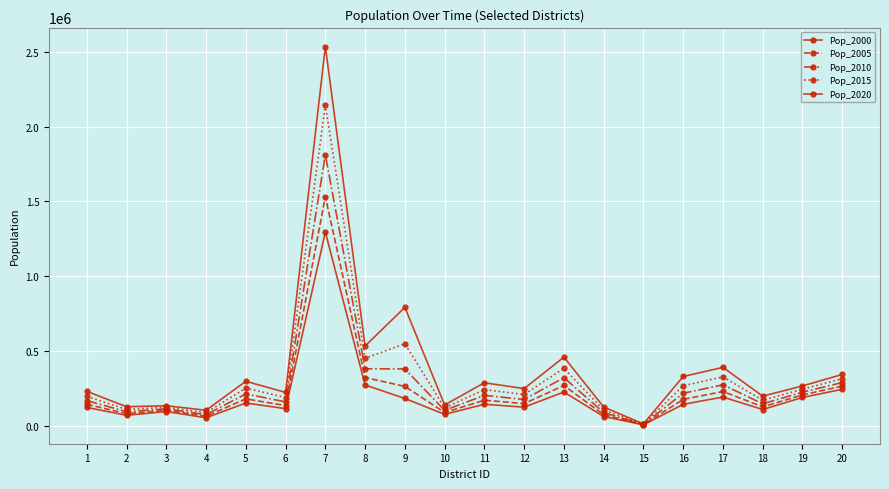

How many values in the Pop_2010 series are below 202605?

10